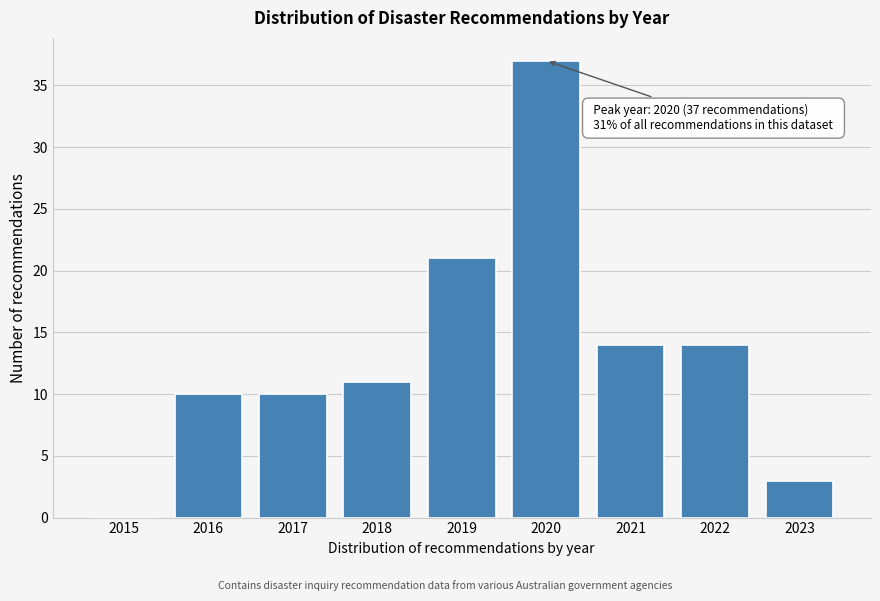

Reading left to right, extract all data points from this chart.

2015=0	2016=10	2017=10	2018=11	2019=21	2020=37	2021=14	2022=14	2023=3